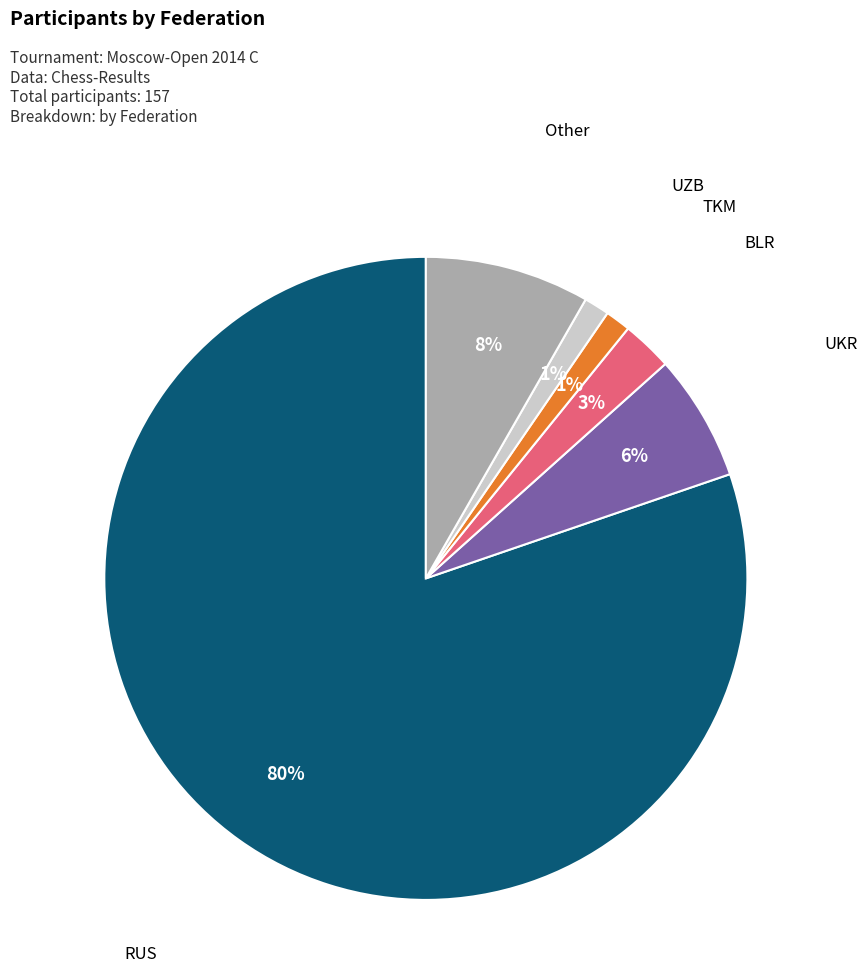

How many slices are in this pie chart?

6